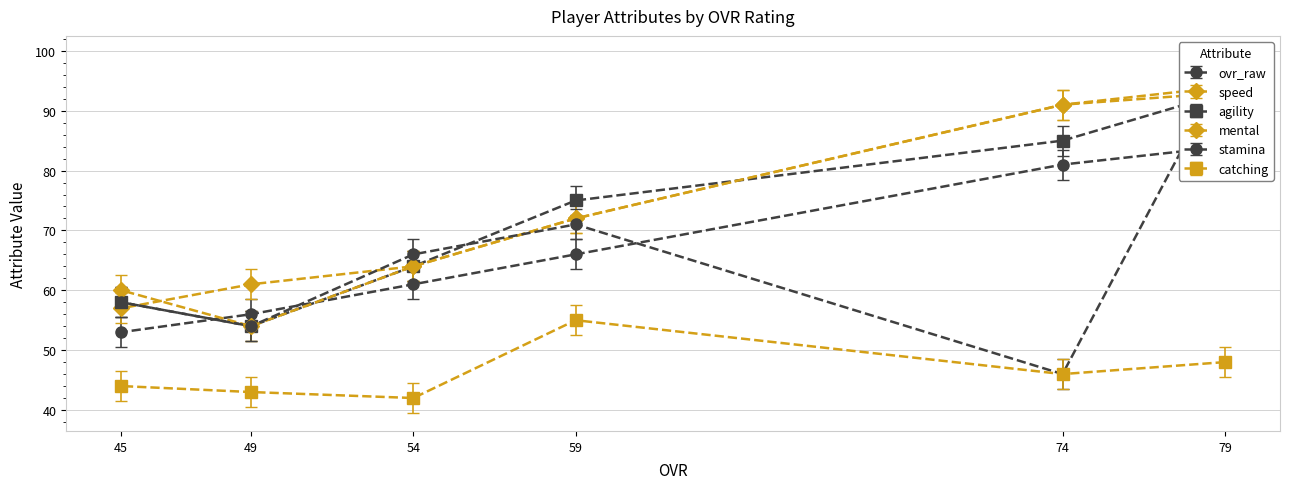

What is the sum of the ovr_raw values at 54 and 79?

145